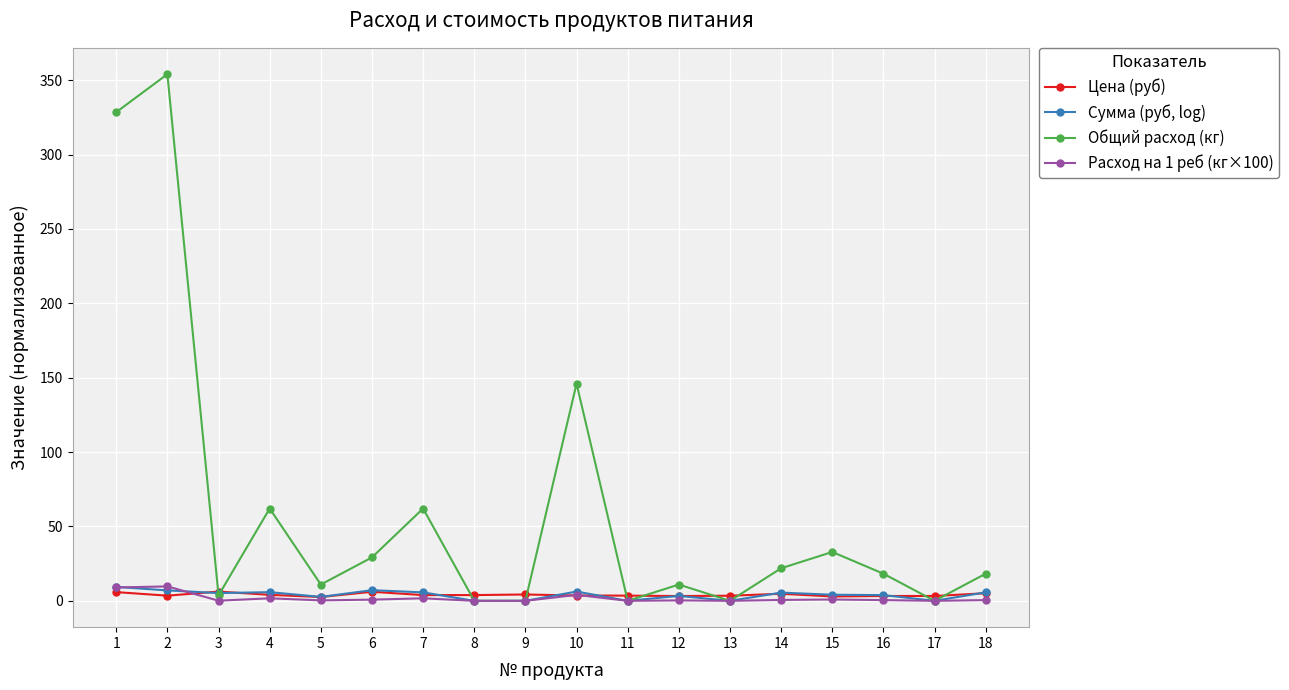

The value of Общий расход (кг) at 9 is 0.0. True or false?

True